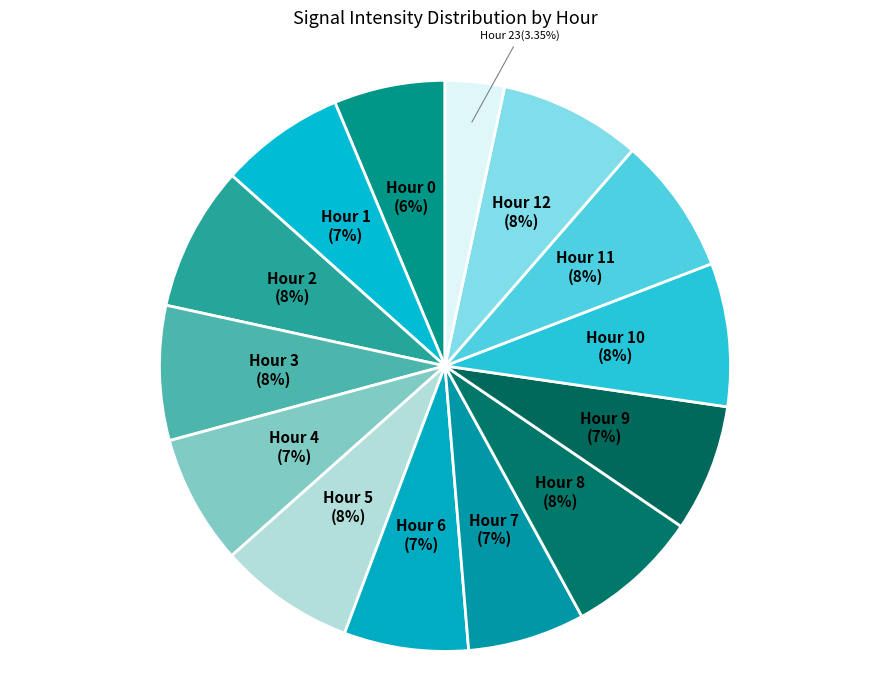

Do Hour 10 and Hour 2 together represent more than half of the pie?

No